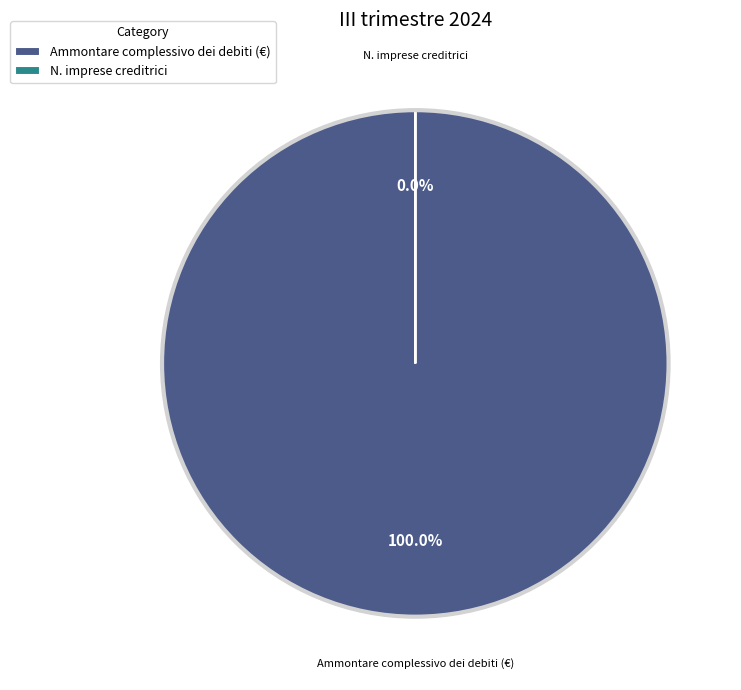

To the nearest percent, what is the difference between the N. imprese creditrici and Ammontare complessivo dei debiti (€) slice percentages?

100%